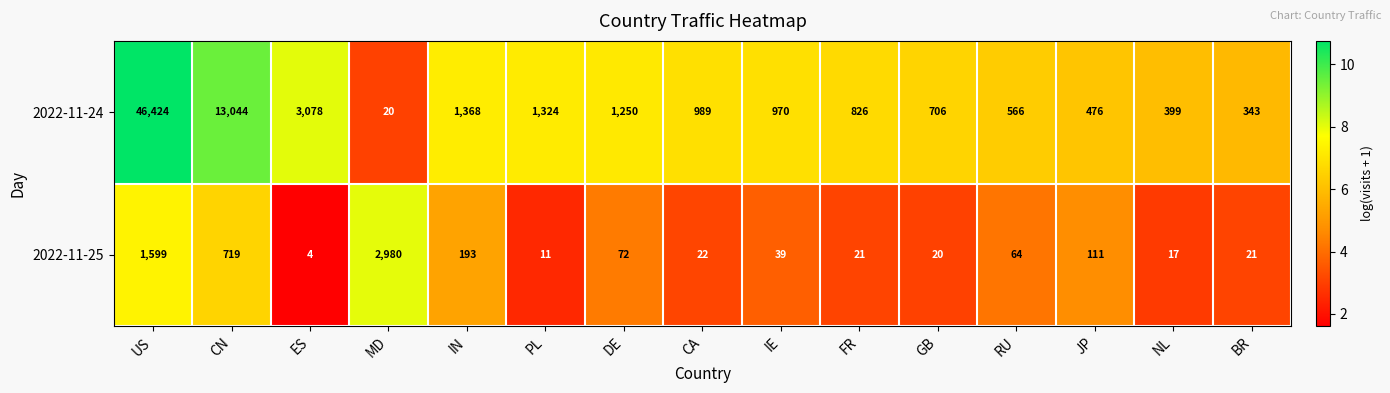

The 2022-11-25 series shows 5 at NL. True or false?

False